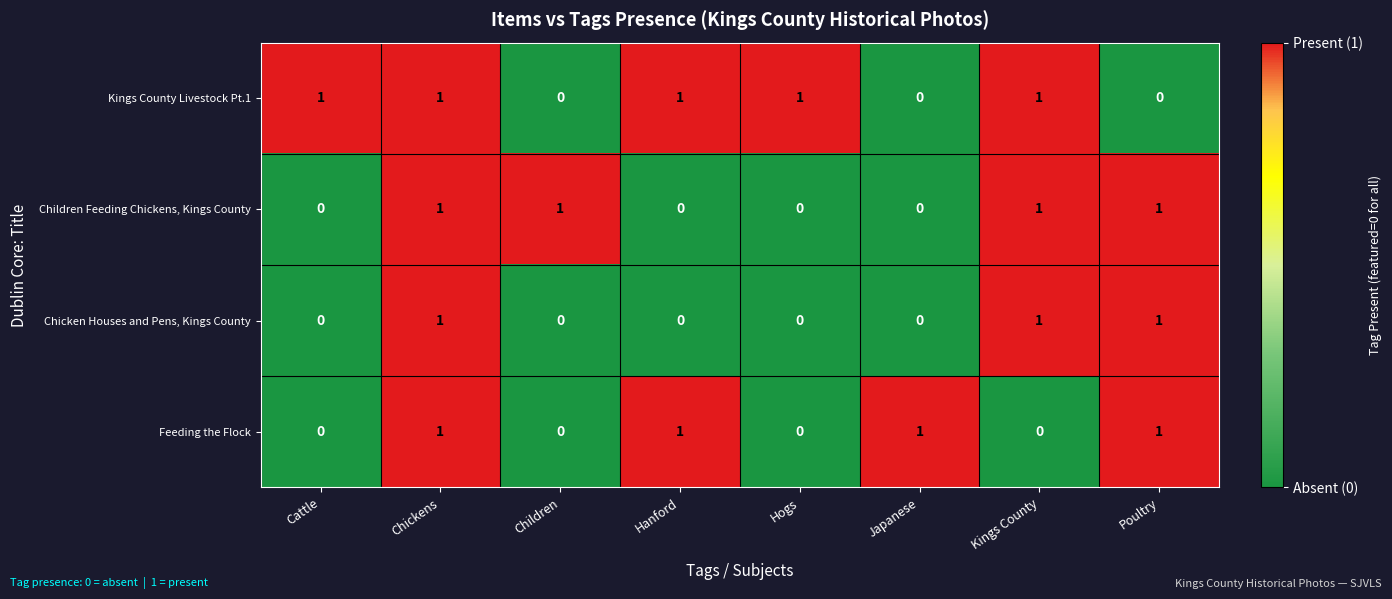

At how many categories does at least one series exceed 0?

8